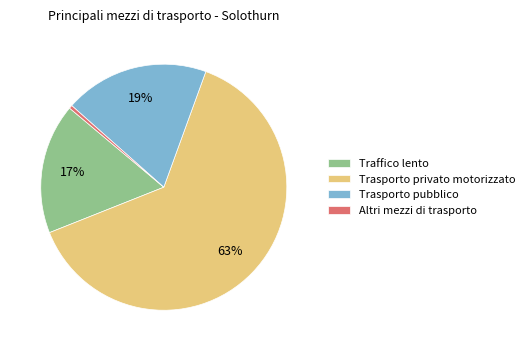

Is the sum of Trasporto privato motorizzato and Traffico lento greater than half?

Yes